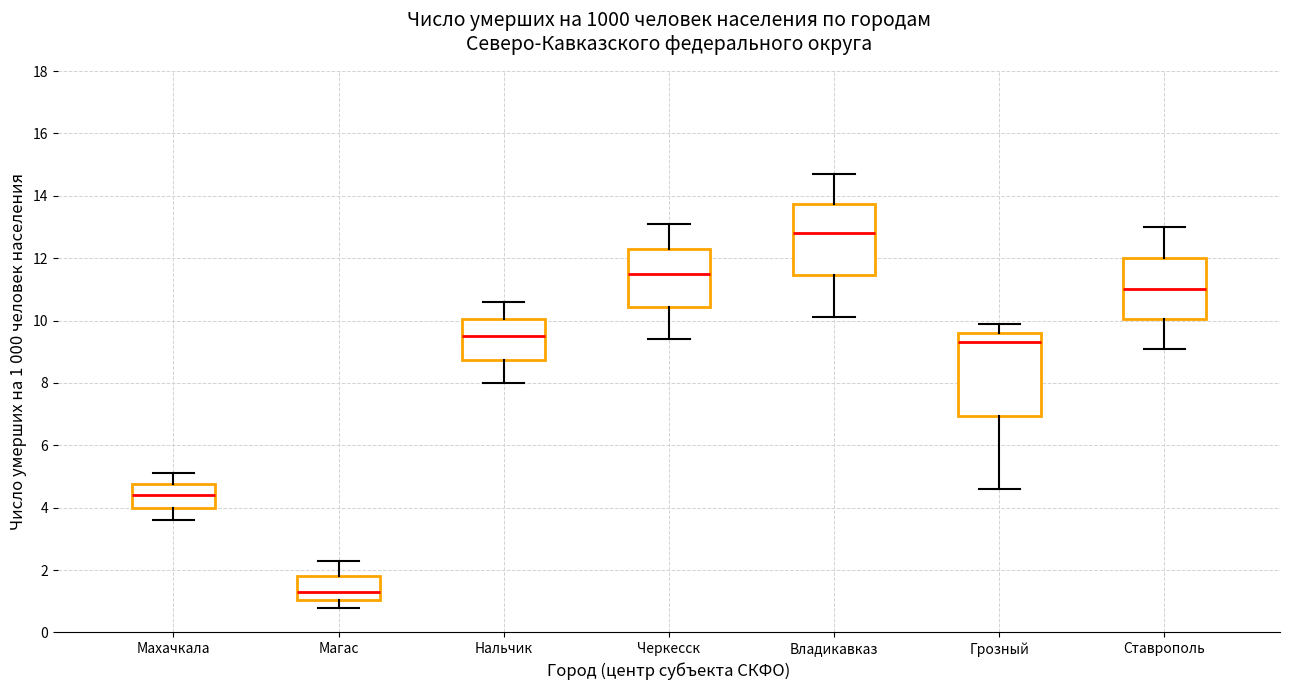

Reading left to right, transcribe this box plot: for each box, give where its median line is, the range the box spans, and where its two whiskers end, as read against the y-axis. The values are not printed on the chart, so give them approximately, as read against the axis.

Махачкала: median 4.4, box 4.0 to 4.8, whiskers 3.6 to 5.2
Магас: median 1.4, box 1.0 to 1.8, whiskers 0.8 to 2.4
Нальчик: median 9.6, box 8.8 to 10.0, whiskers 8.0 to 10.6
Черкесск: median 11.6, box 10.4 to 12.4, whiskers 9.4 to 13.2
Владикавказ: median 12.8, box 11.4 to 13.8, whiskers 10.2 to 14.8
Грозный: median 9.4, box 7.0 to 9.6, whiskers 4.6 to 10.0
Ставрополь: median 11.0, box 10.0 to 12.0, whiskers 9.2 to 13.0